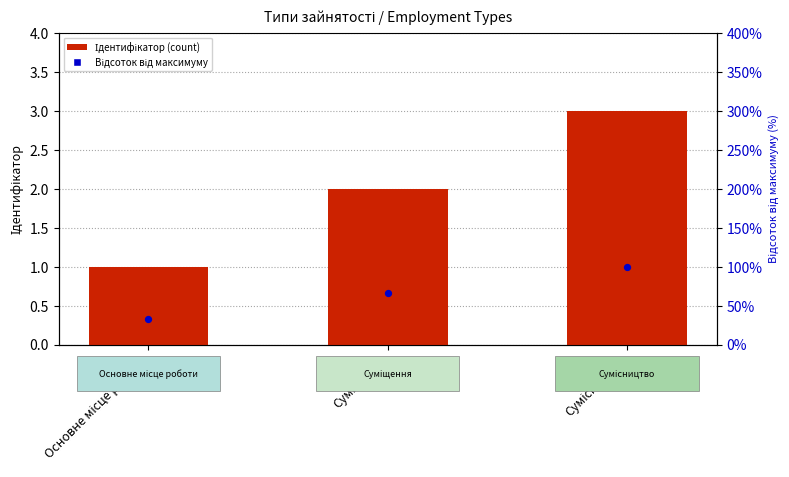

Which series has the widest spread of Y values?

Відсоток від максимуму